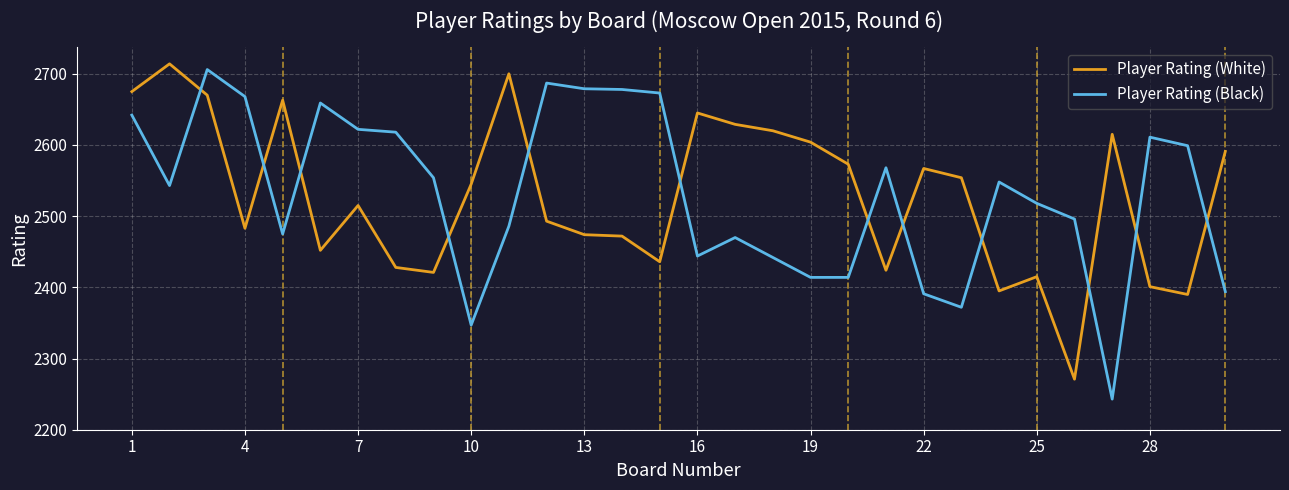

What is the difference between the maximum and minimum values in the Player Rating (Black) series?

463